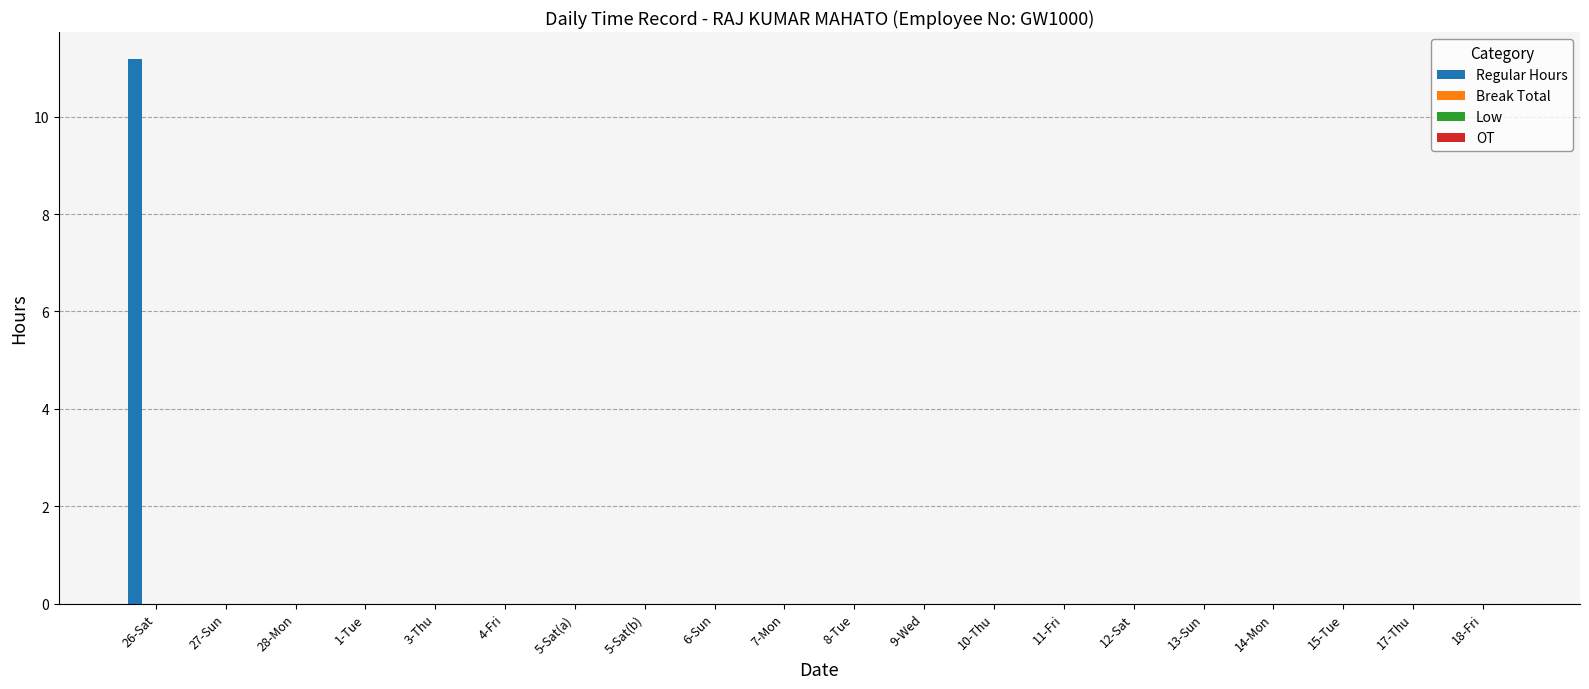

What is the maximum value shown in the chart?

11.2